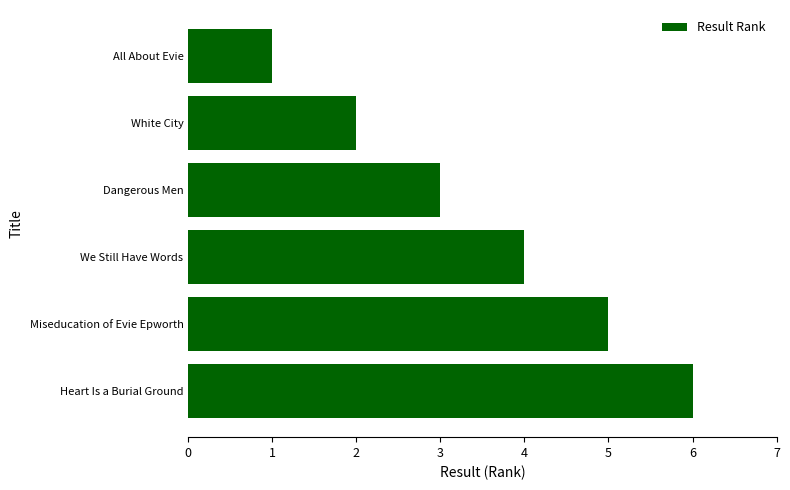

How many data points are less than 4?

3